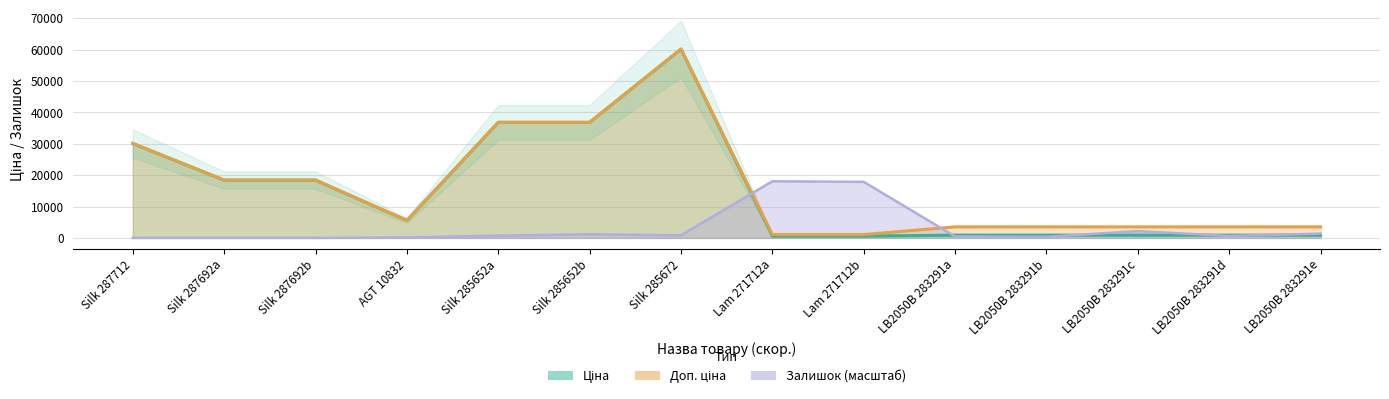

Where do Залишок and Ціна first cross each other?

Silk 285672 and Lam 271712a